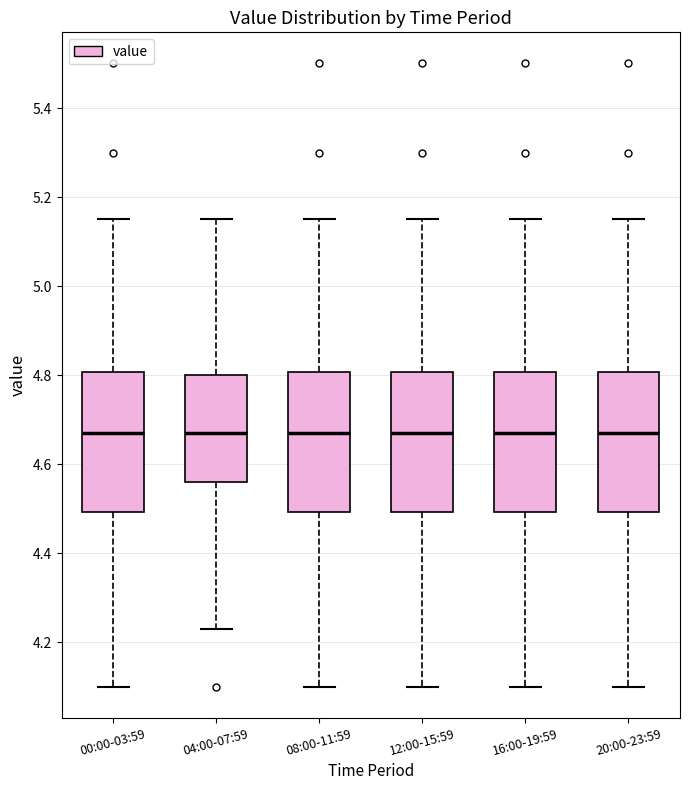

Where does the median line of the box for 12:00-15:59 sit on the y-axis? The values are not printed on the chart, so give them approximately, as read against the axis.

4.68